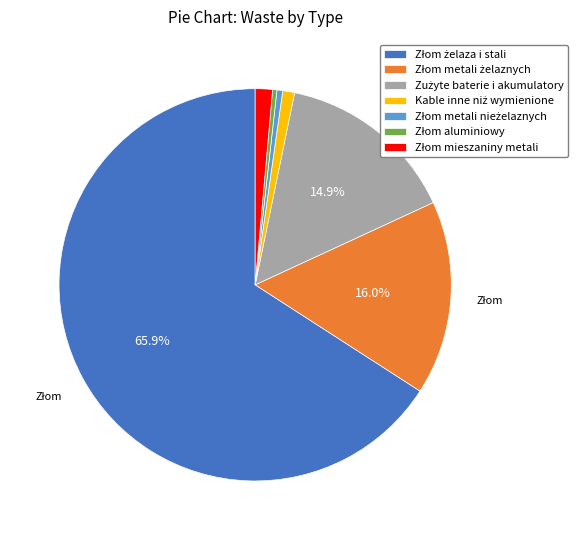

How many segments does this pie chart have?

7